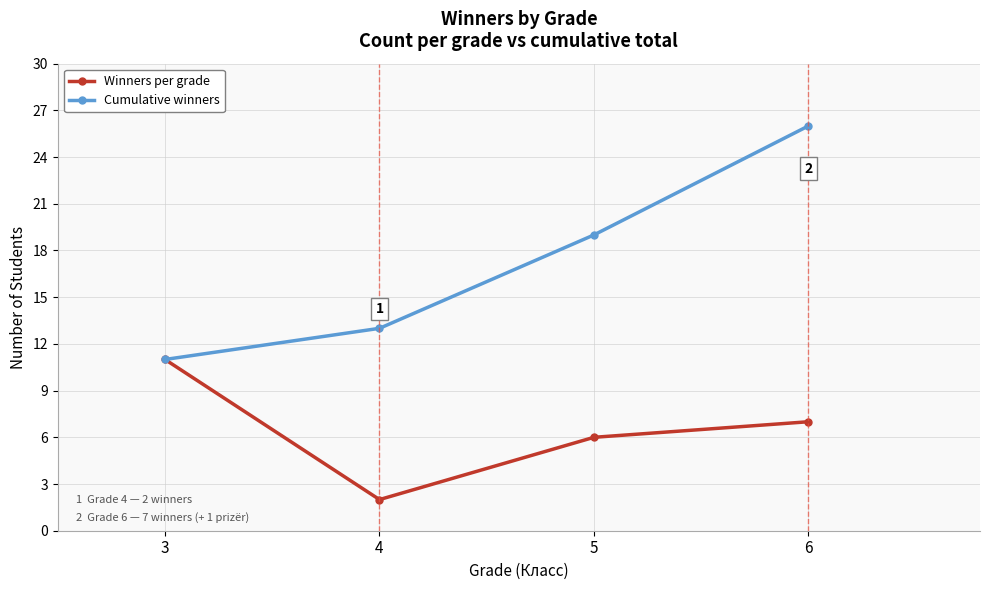

Which series has the largest total across all categories?

Cumulative winners